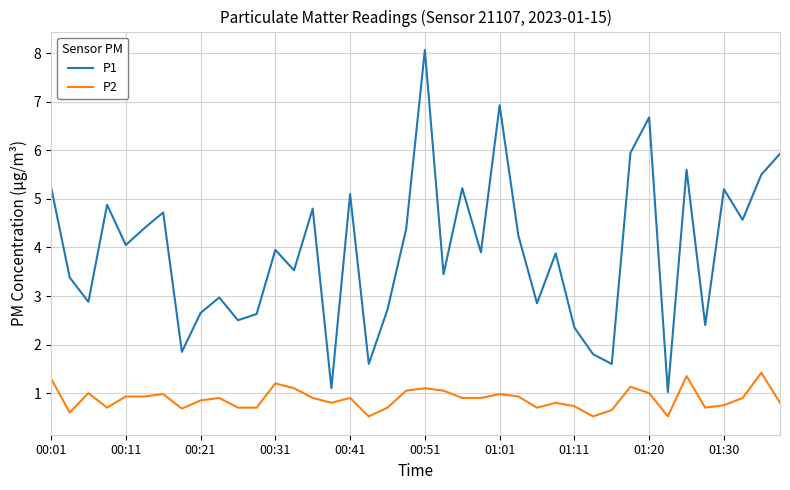

Which series has the largest total across all categories?

P1